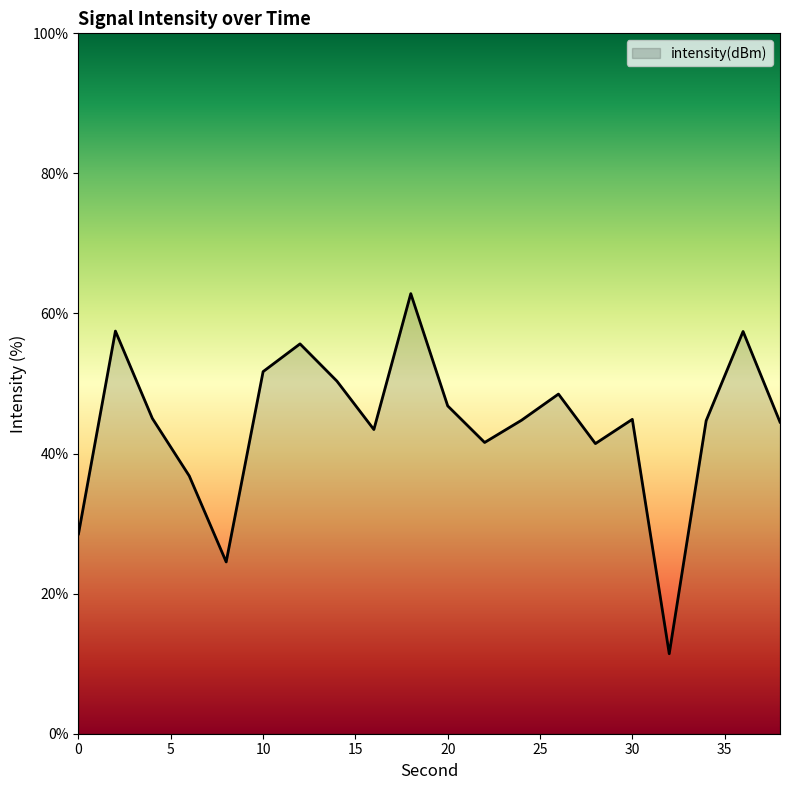

What is the maximum value shown in the chart?

62.8